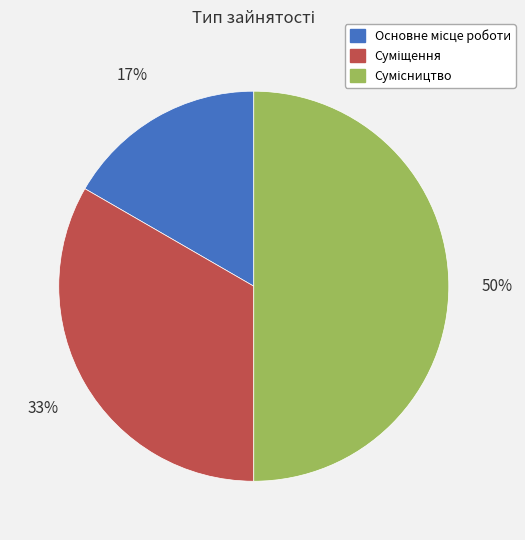

To the nearest percent, what is the average slice percentage?

33%